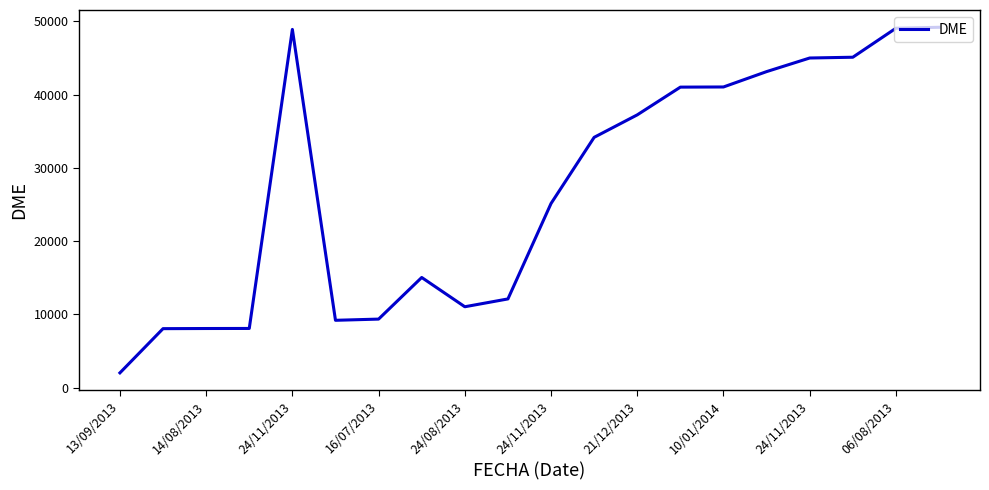

What is the greatest value displayed?

49197